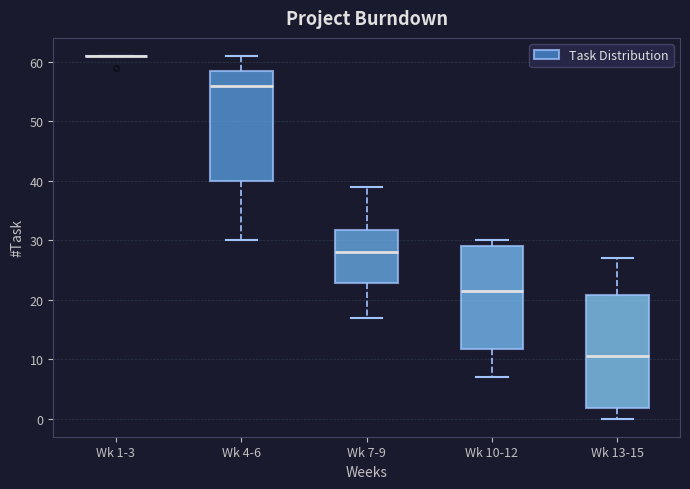

Reading left to right, transcribe this box plot: for each box, give where its median line is, the range the box spans, and where its two whiskers end, as read against the y-axis. The values are not printed on the chart, so give them approximately, as read against the axis.

Wk 1-3: box collapsed to a line at 61, whiskers 61 to 61
Wk 4-6: median 56, box 40 to 59, whiskers 30 to 61
Wk 7-9: median 28, box 23 to 32, whiskers 17 to 39
Wk 10-12: median 22, box 12 to 29, whiskers 7 to 30
Wk 13-15: median 11, box 2 to 21, whiskers 0 to 27